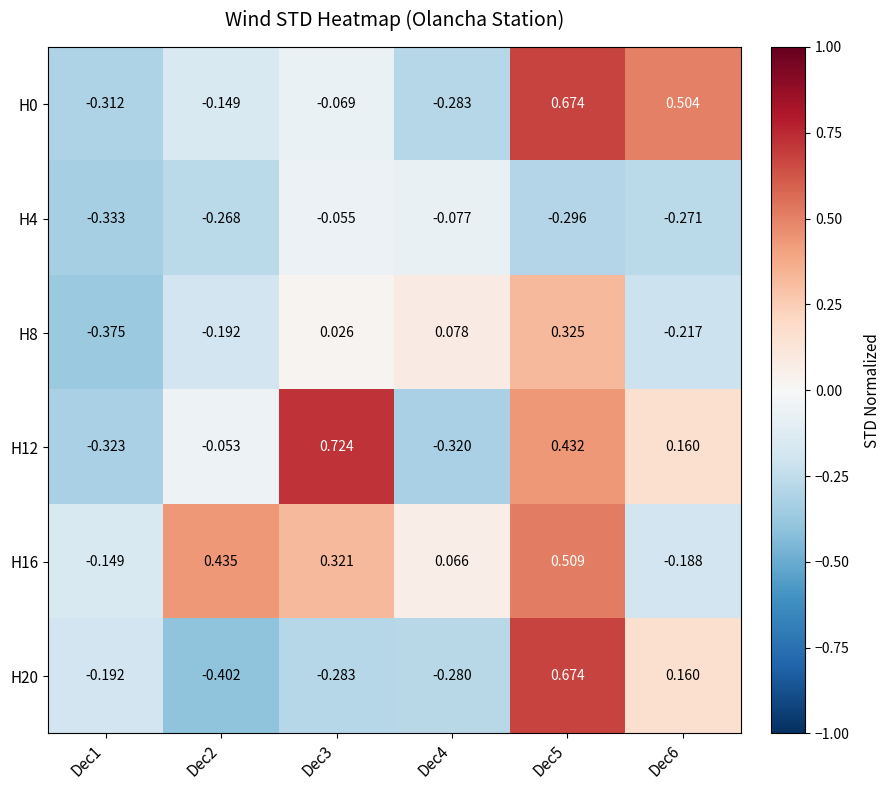

Is the value of H0 at Dec6 greater than the value of H12 at Dec3?

No